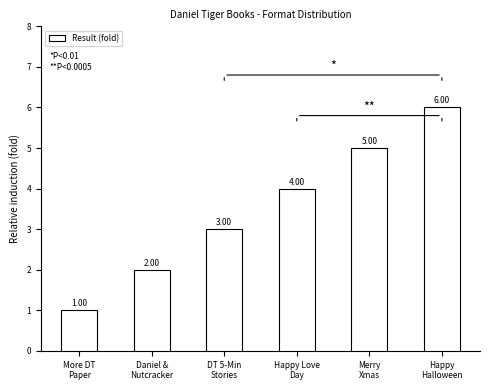

What is the sum of all values?

21